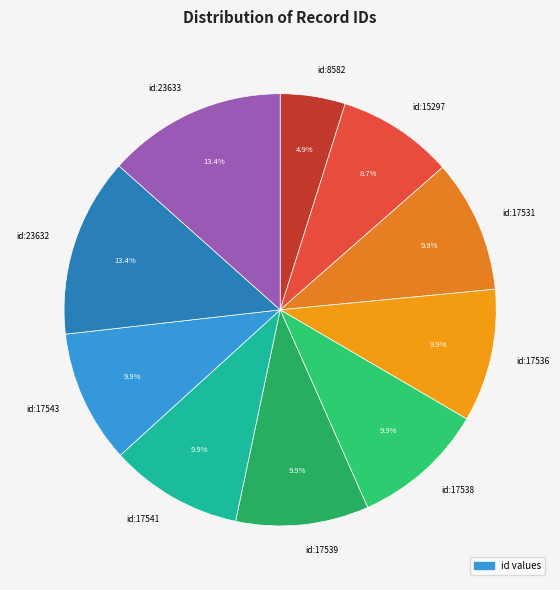

To the nearest percent, what is the combined percentage of id:17536 and id:17531?

20%